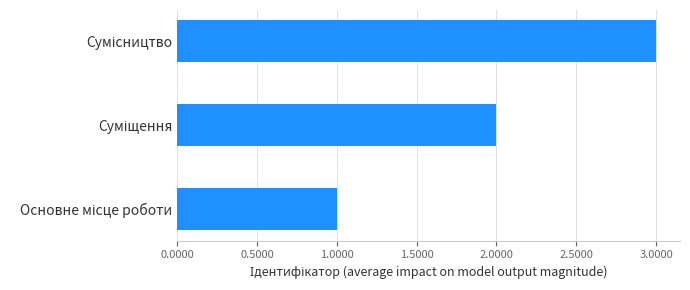

What is the average value?

2